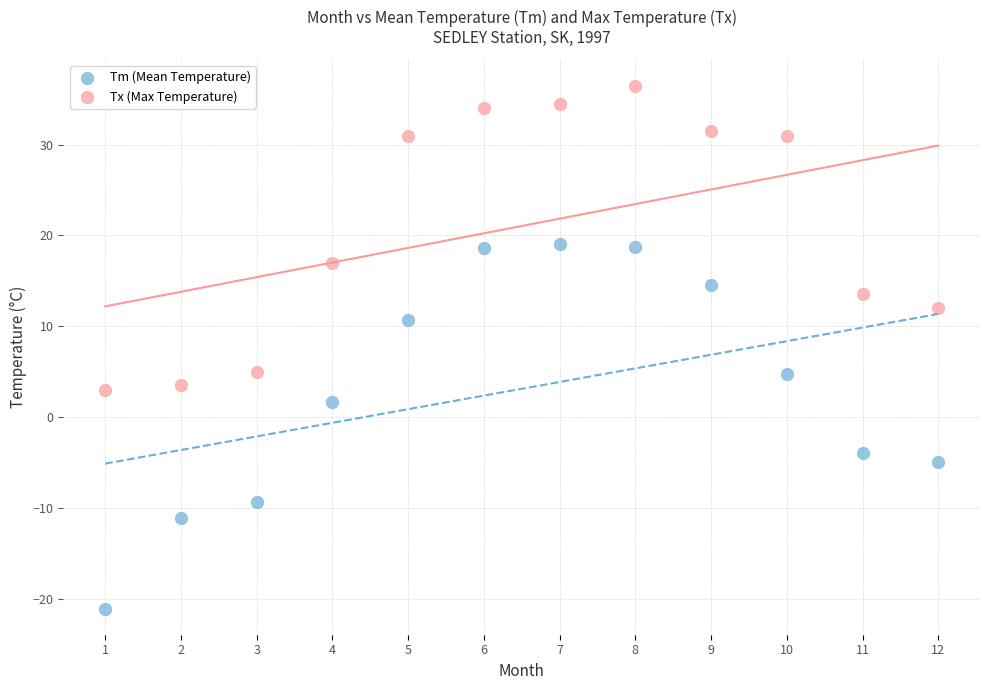

Which series reaches the minimum Y coordinate?

Tm (Mean Temperature)